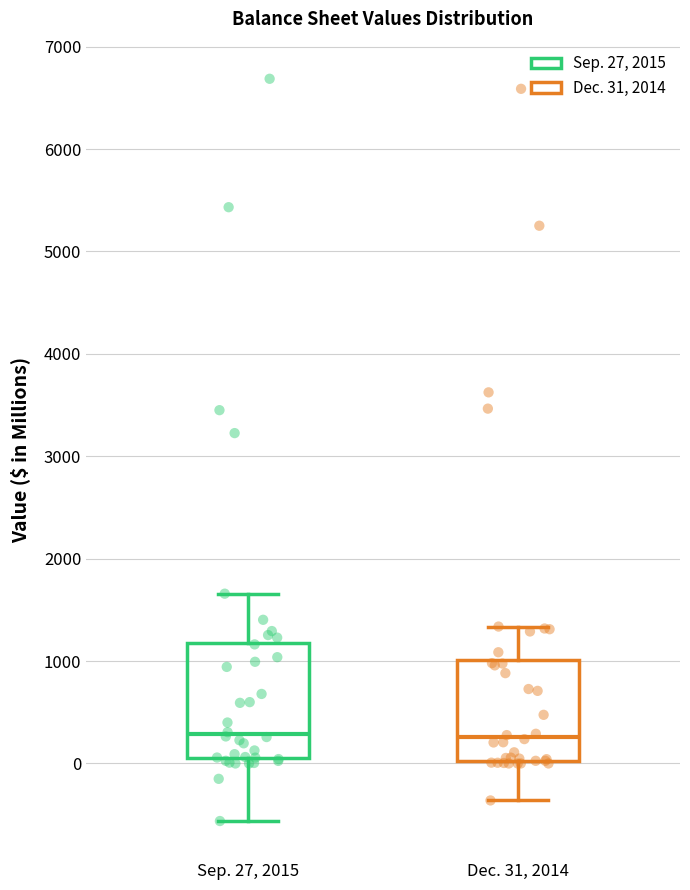

Comparing the boxes themselves (not the whiskers), which one is the tallest?

Sep. 27, 2015